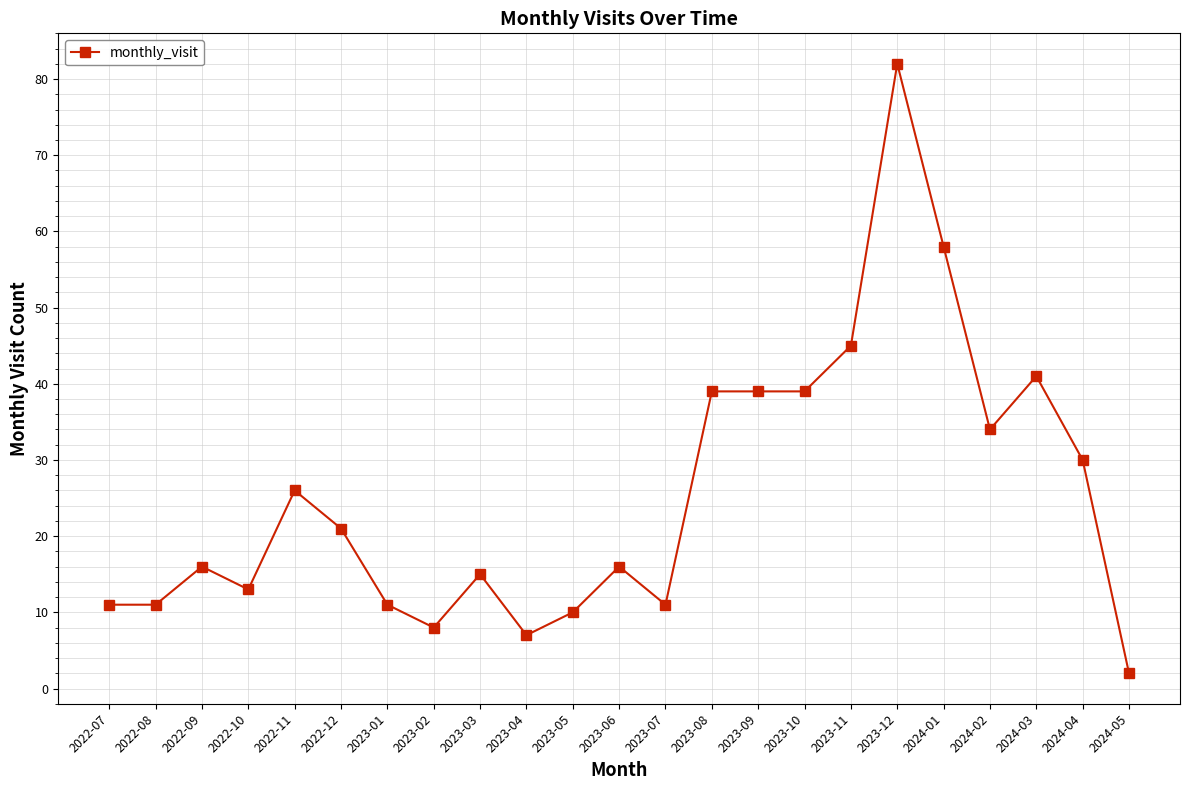

Read the value at 2022-12.

21